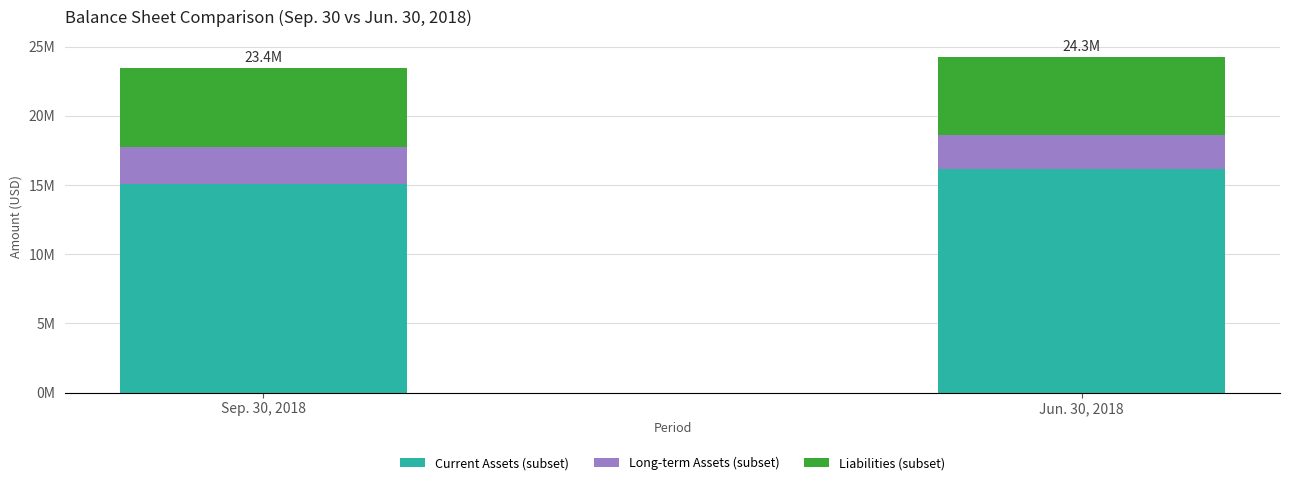

The value of Long-term Assets (subset) at Jun. 30, 2018 is 2485061. True or false?

True